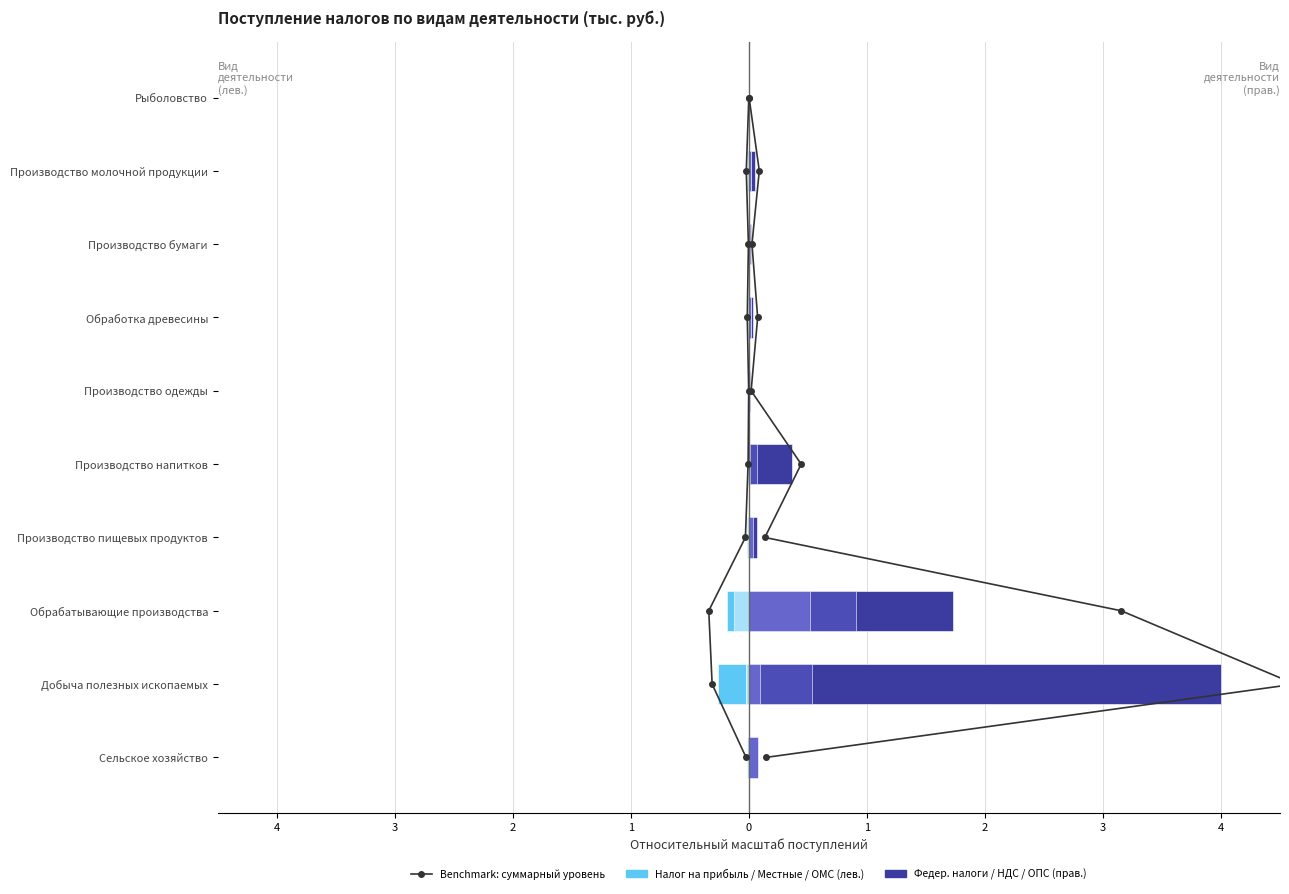

What is the difference between the highest and lowest values at Сельское хозяйство?

0.1